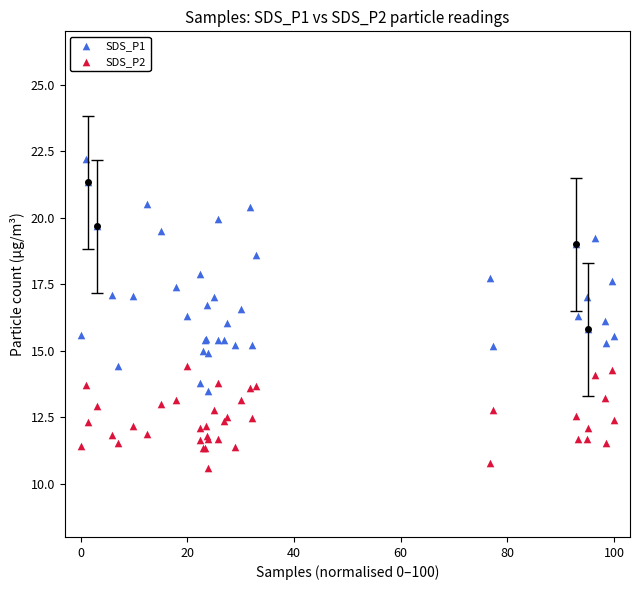

Which series has the widest spread of Y values?

SDS_P1